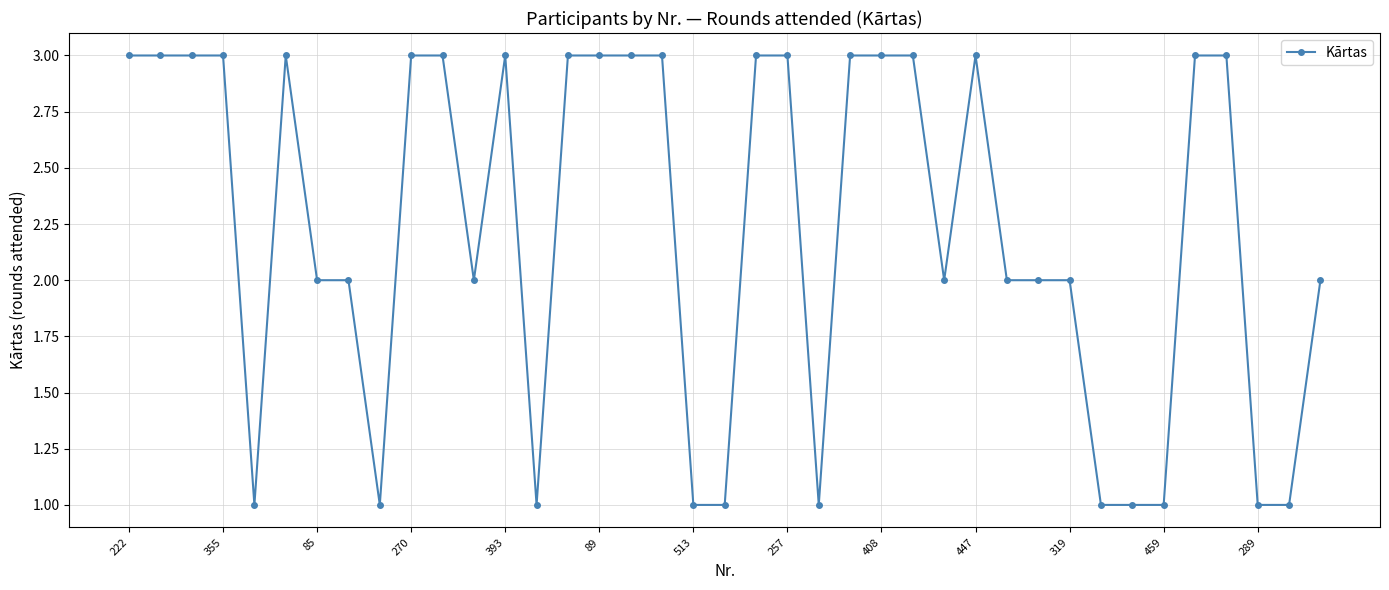

True or false: the data has more than 0 interior local peaks.

True